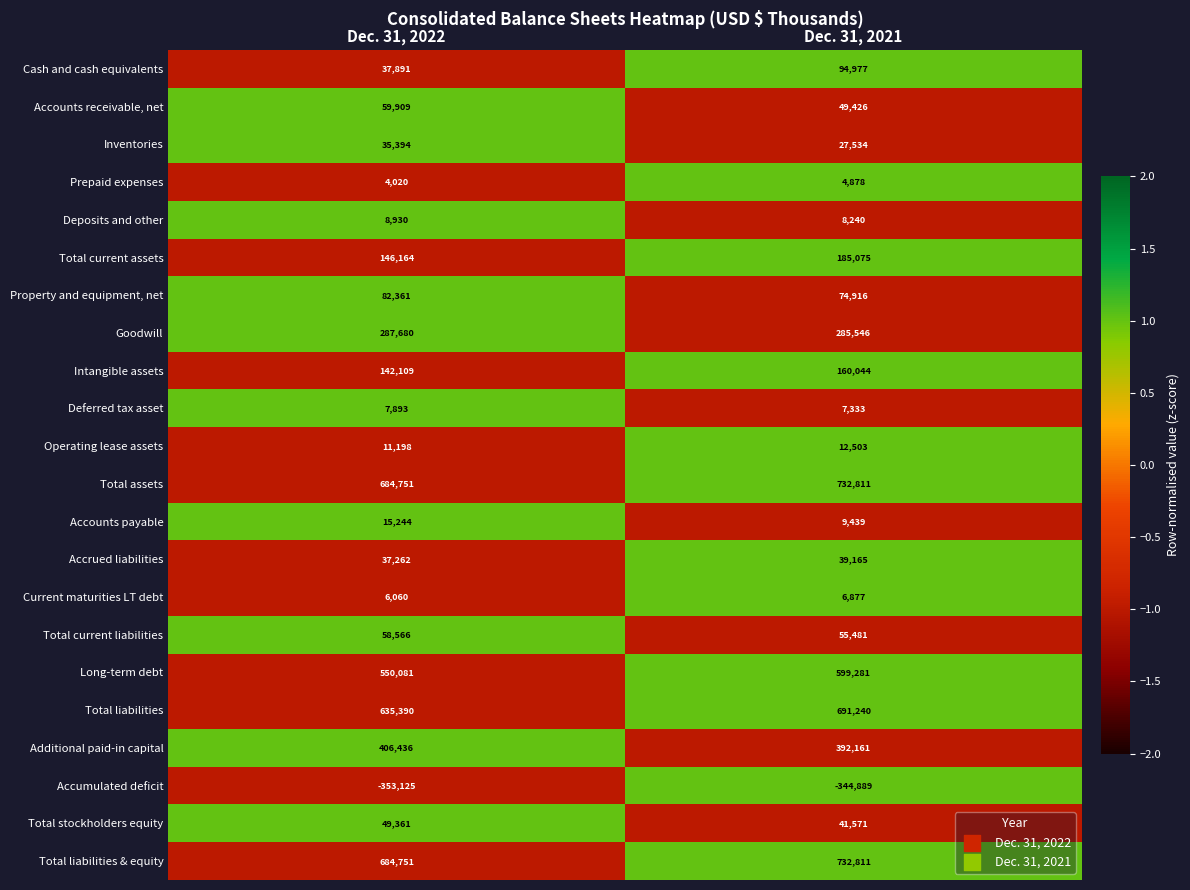

List the labels in order of Deferred tax asset value, largest first.

Dec. 31, 2022, Dec. 31, 2021